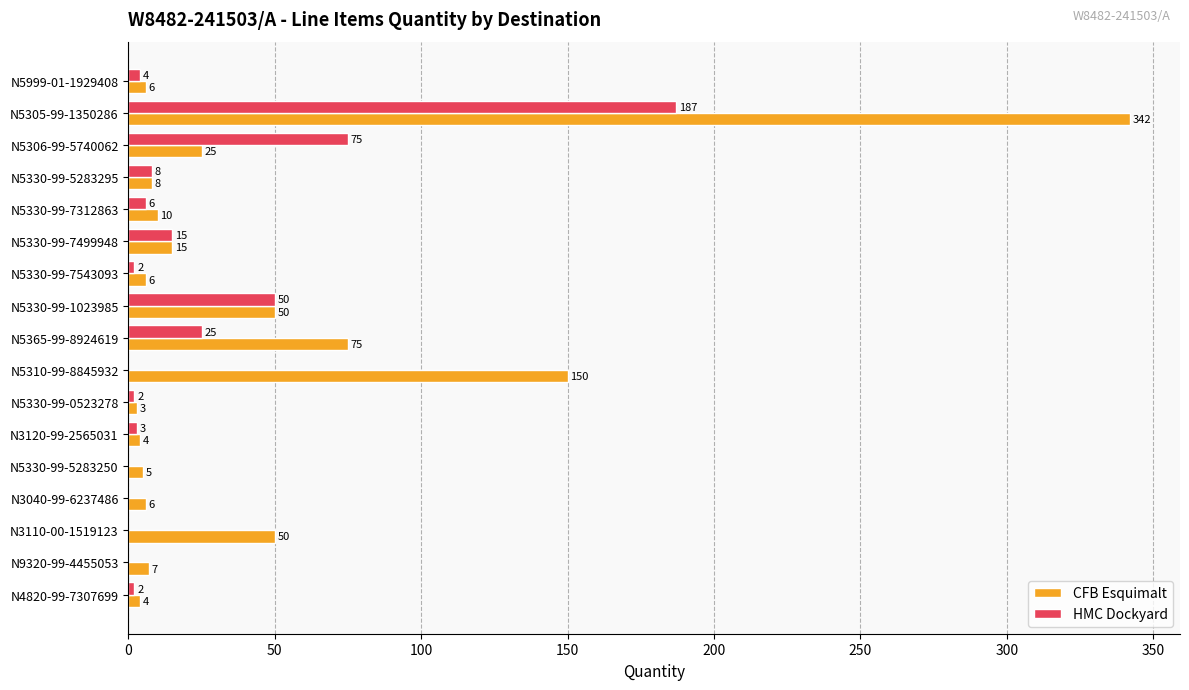

Count the number of categories in the chart.

17